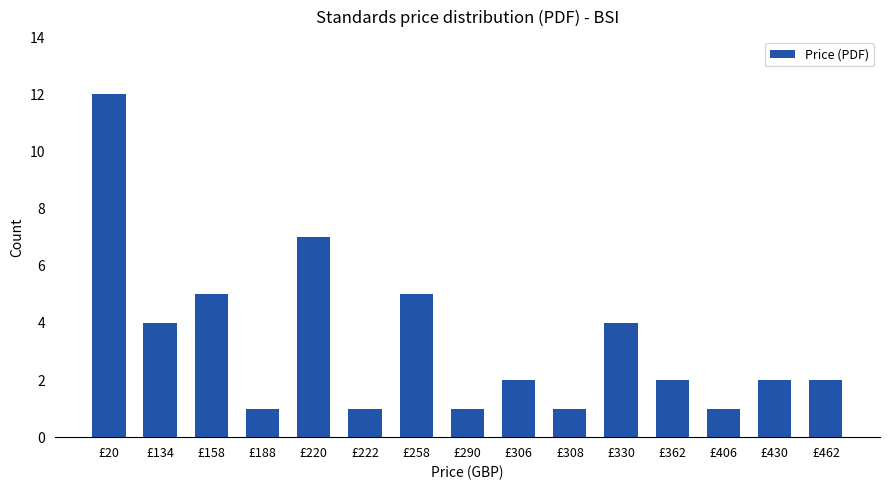

At which category does the chart reach its peak across all series?

£20